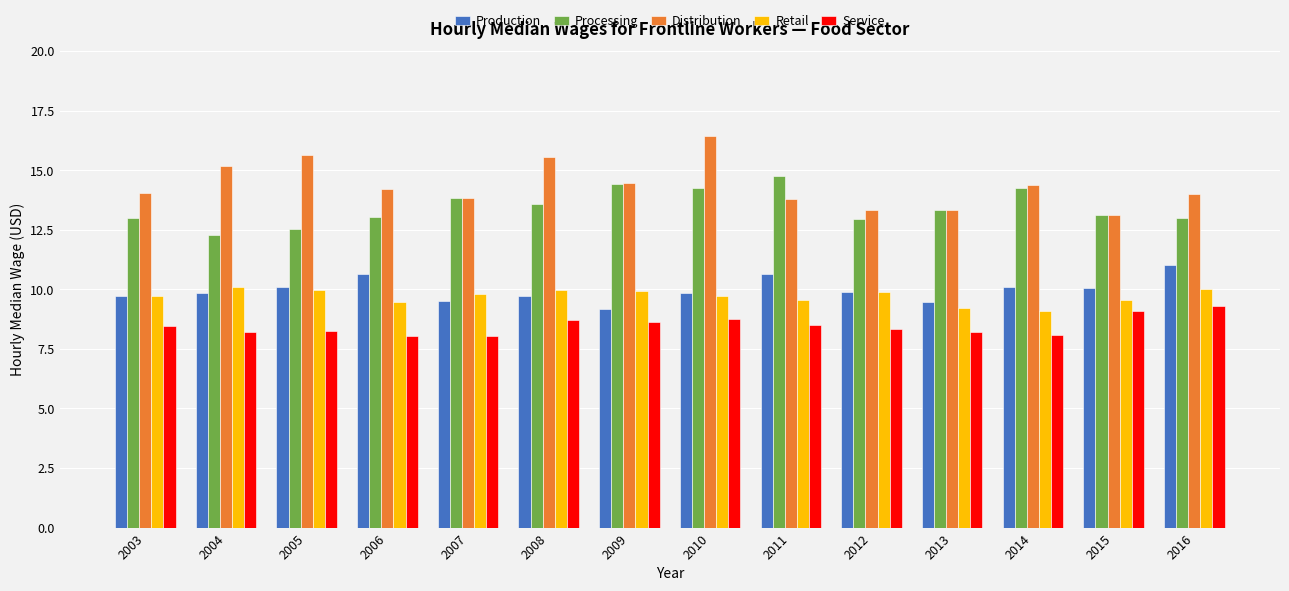

Are the bars grouped side by side (vs. stacked)?

Yes